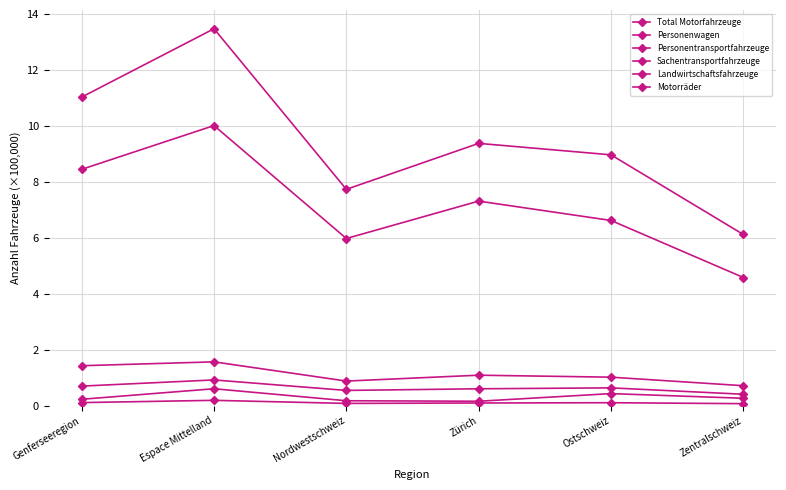

Between Espace Mittelland and Ostschweiz, which series saw the biggest shift?

Total Motorfahrzeuge